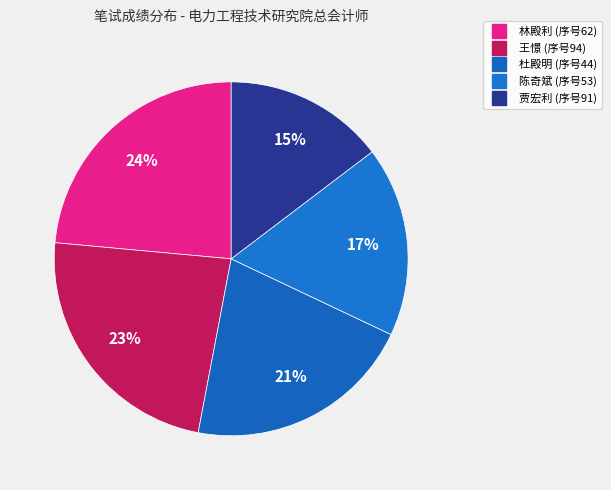

How many slices are in this pie chart?

5